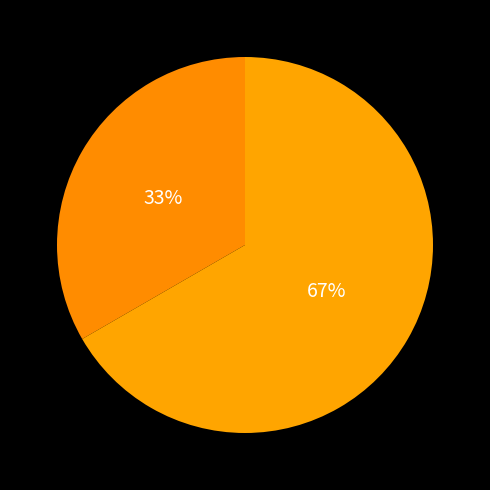

To the nearest percent, what is the average slice percentage?

50%